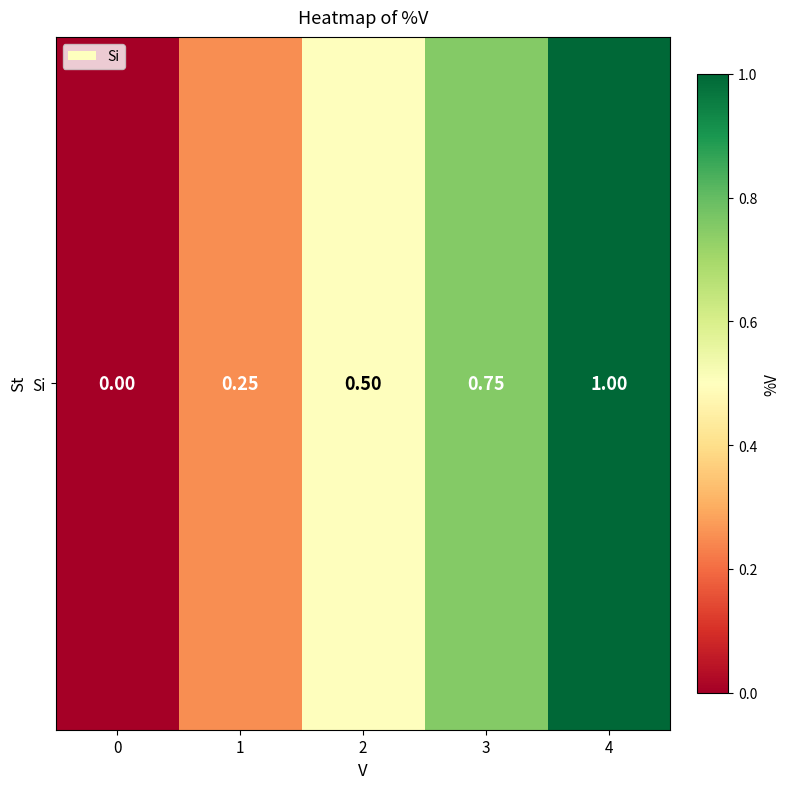

List the labels in order of value, smallest first.

0, 1, 2, 3, 4